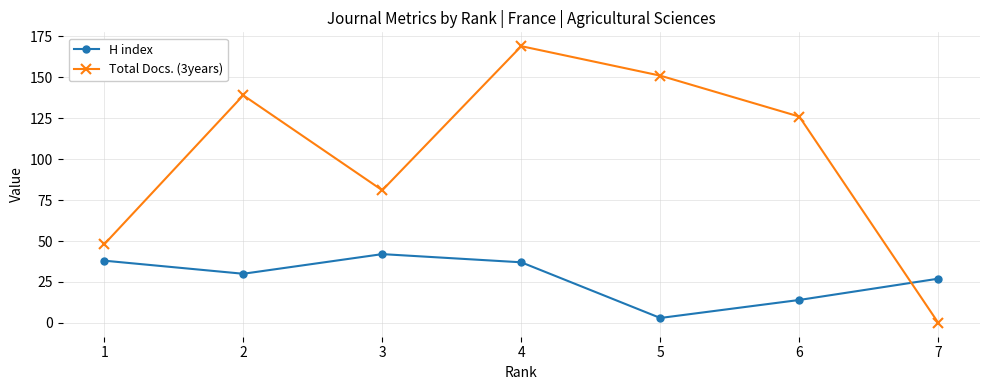

Is it true that Total Docs. (3years) equals 151 at 5?

True